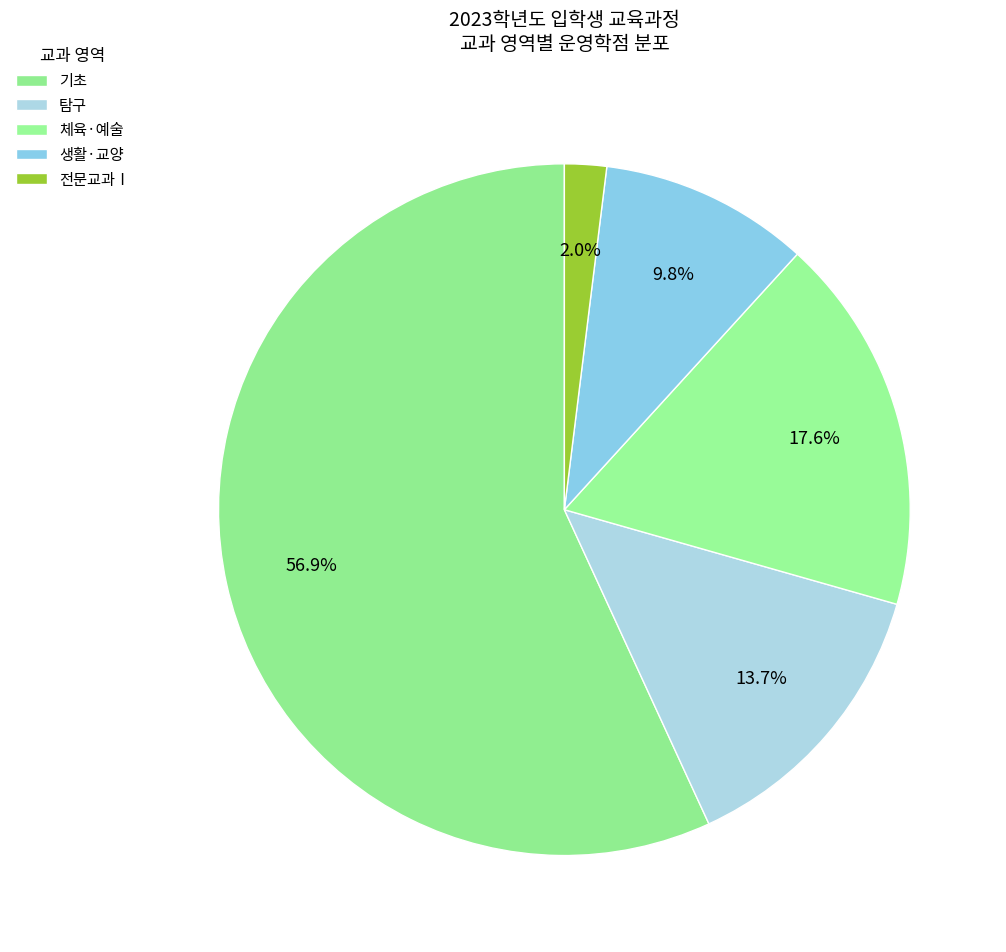

Count the number of slices in the pie.

5